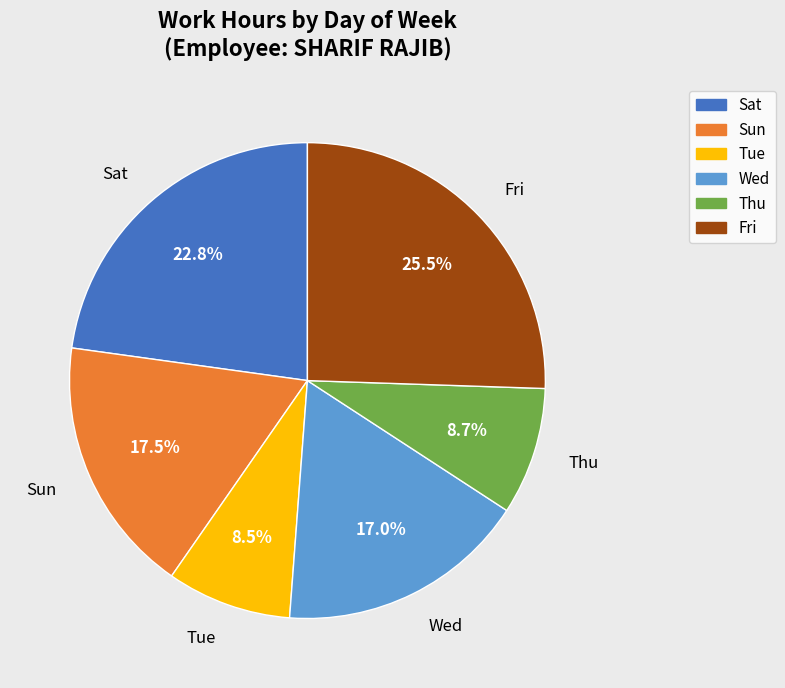

What is the total percentage of Sun and Wed?

34.5%